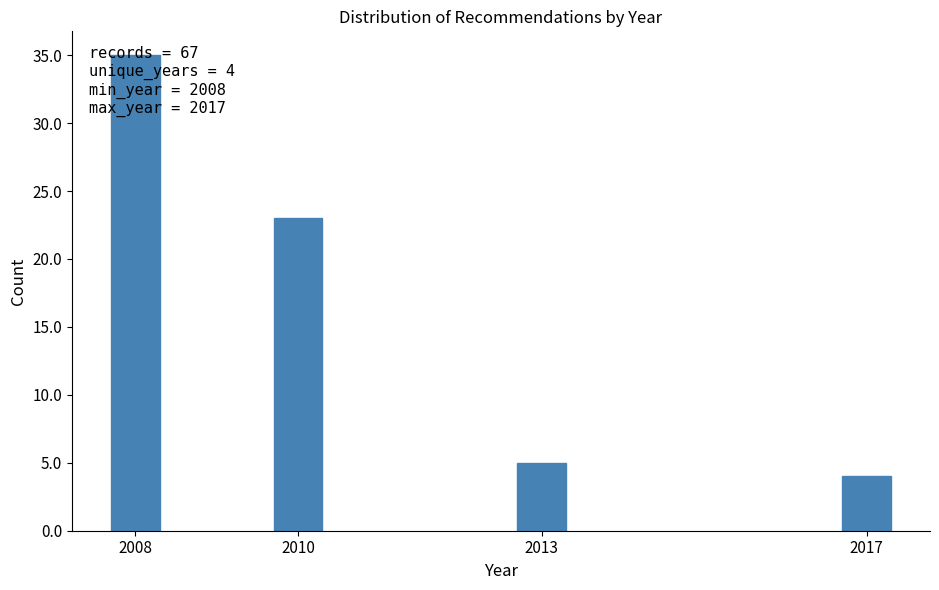

Where is the data nearest to the value 19?

2010